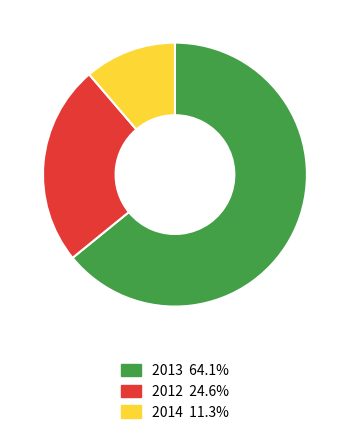

How many segments does this pie chart have?

3